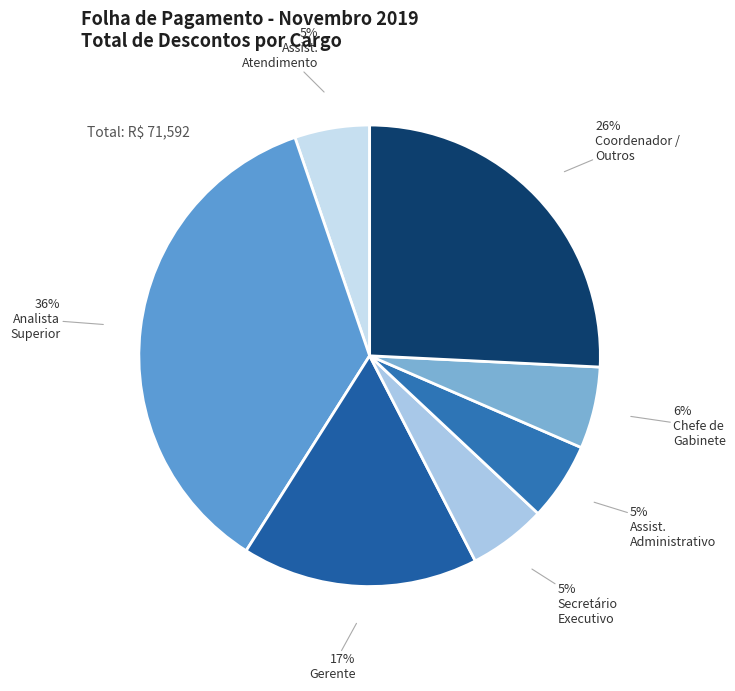

How many segments does this pie chart have?

7